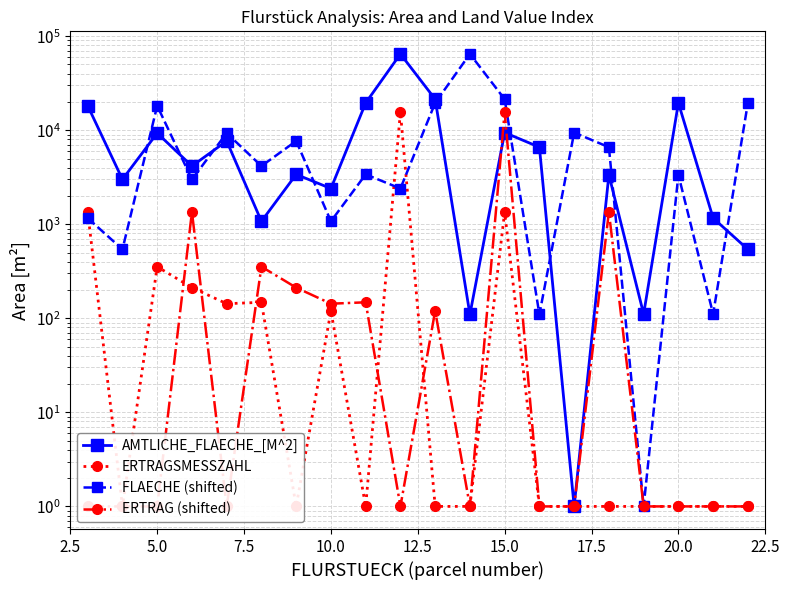

How many data points in AMTLICHE_FLAECHE_[M^2] are less than 4160?

10